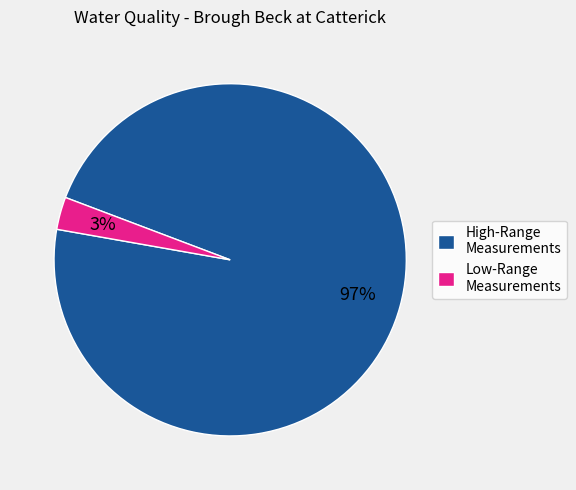

To the nearest percent, what is the difference between the largest and smallest slice percentages?

94%